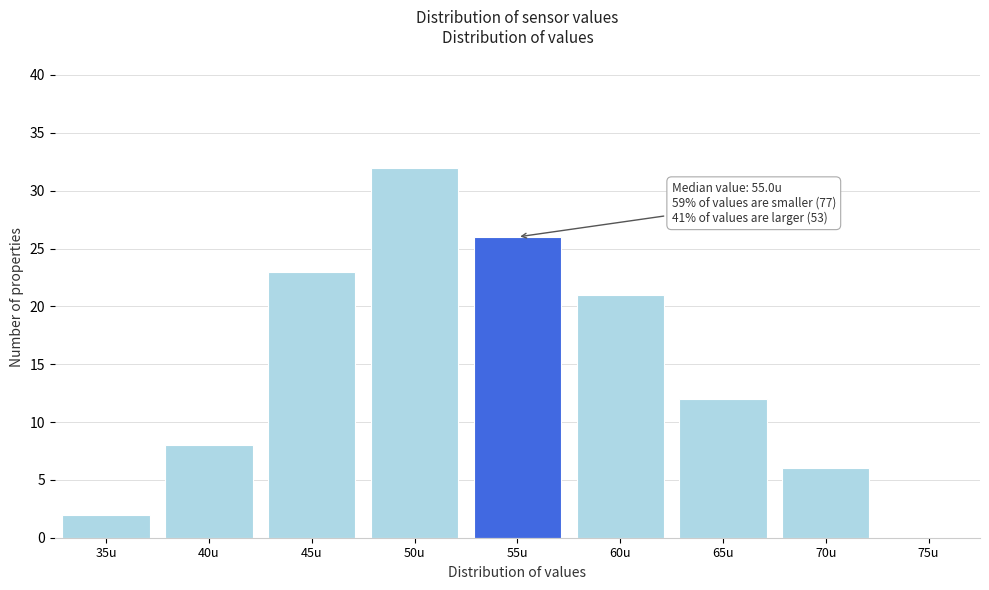

Reading left to right, what are all the values shown in this chart?

35u=2	40u=8	45u=23	50u=32	55u=26	60u=21	65u=12	70u=6	75u=0